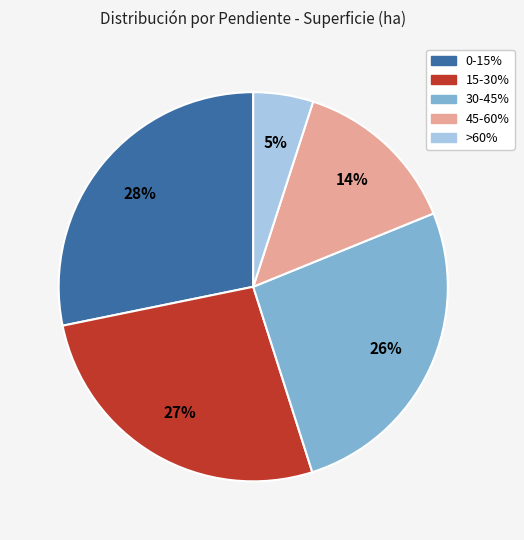

To the nearest percent, what percentage of the pie is 30-45%?

26%